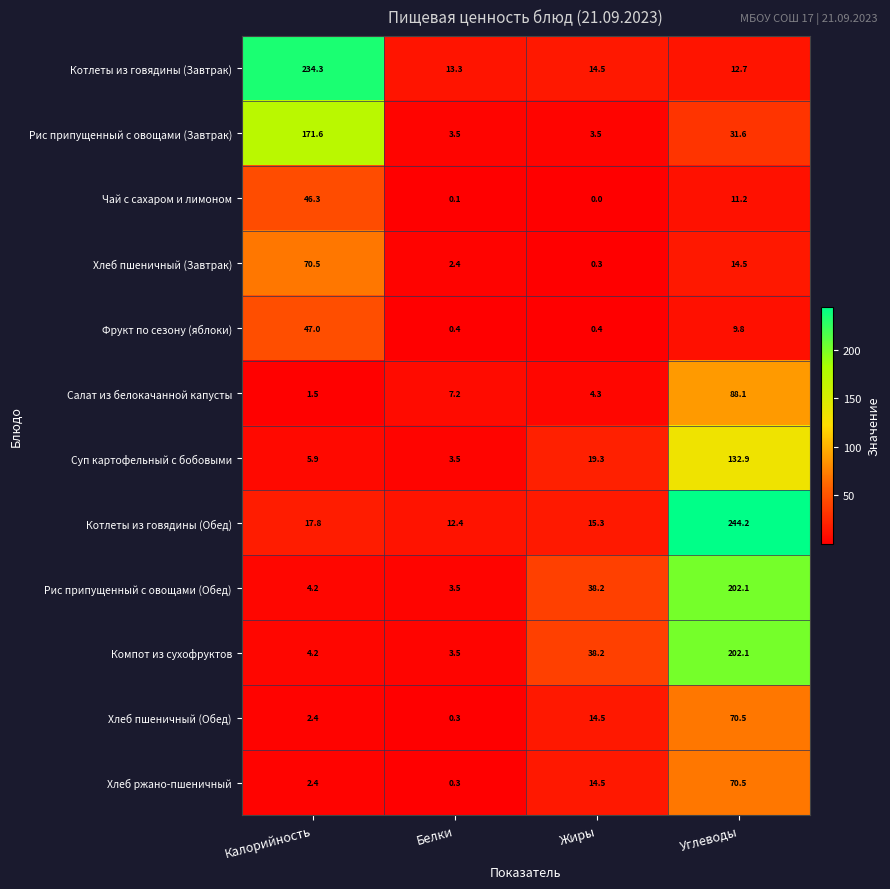

What is the difference between the highest and lowest values at Белки?

13.2